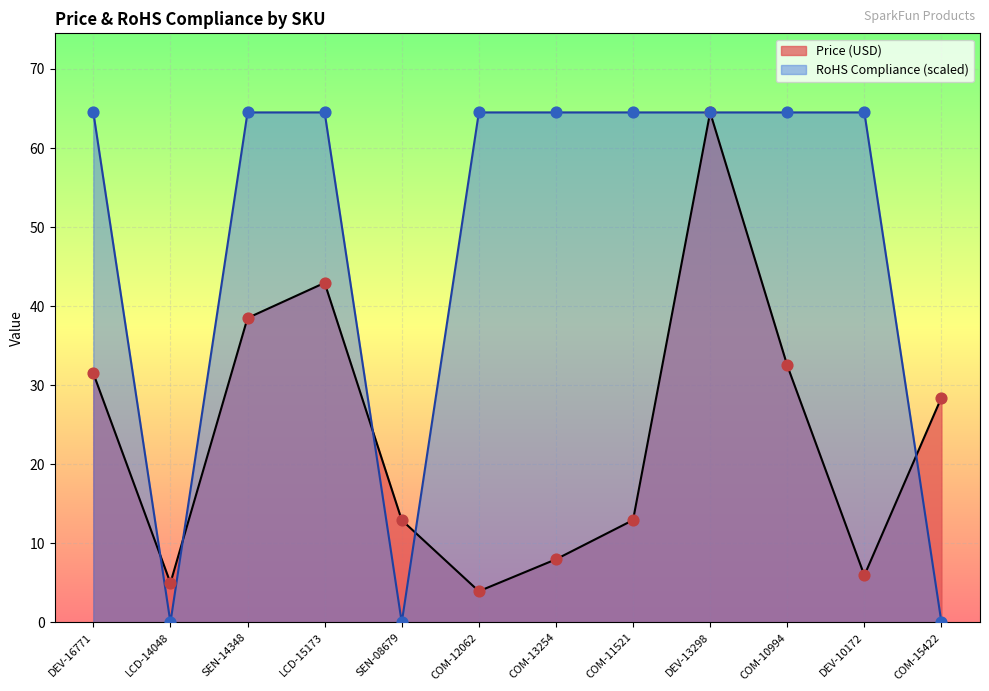

Which series reaches the minimum Y coordinate?

RoHS Compliance